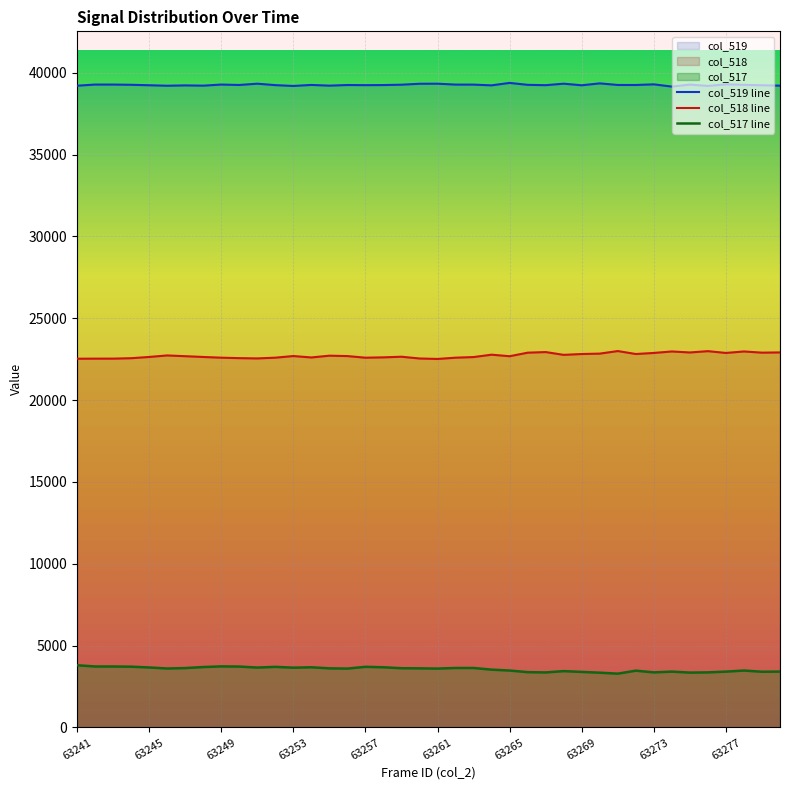

True or false: col_517 line and col_518 line cross at least once.

False